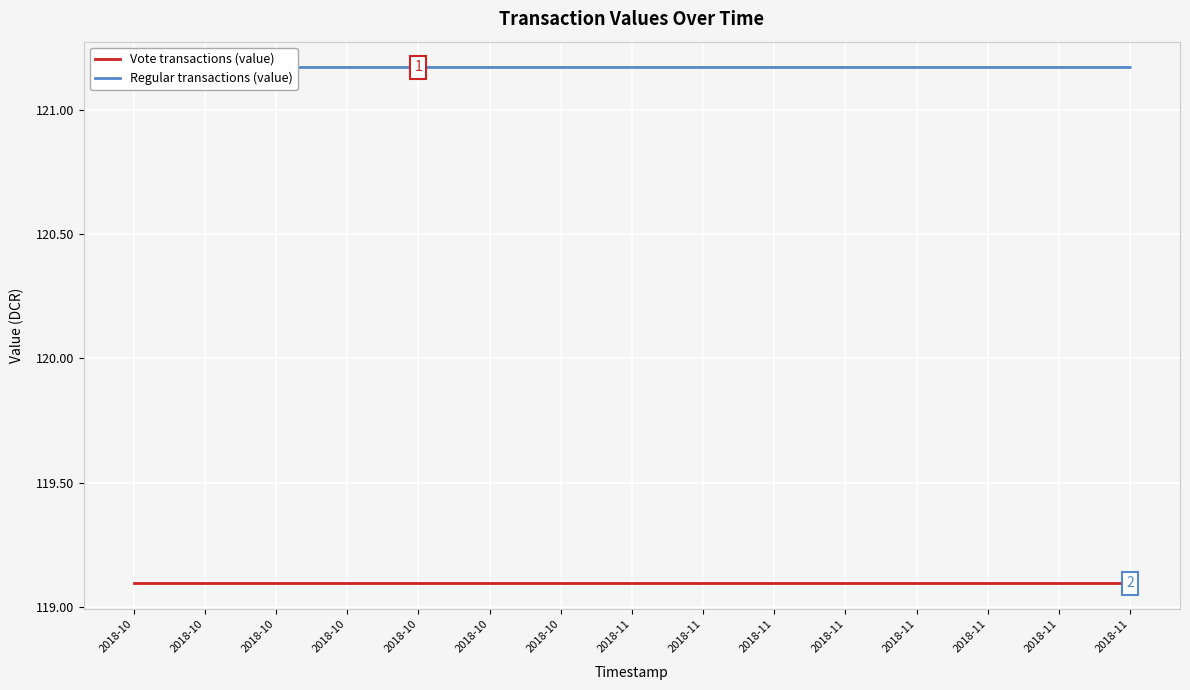

What is the total value across all series at 2018-11?

240.3